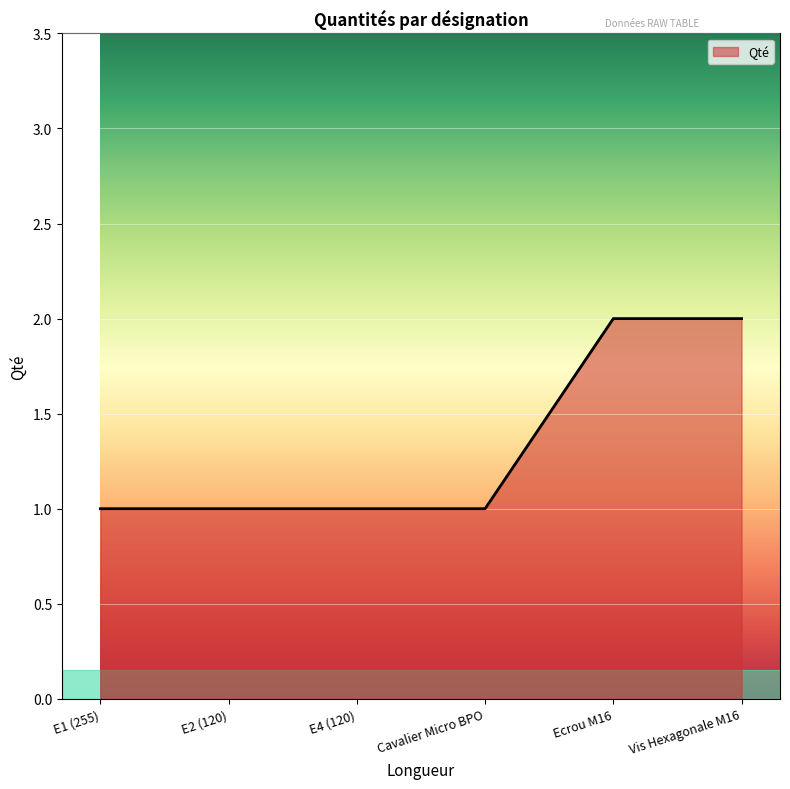

What position from the left is Ecrou M16?

5